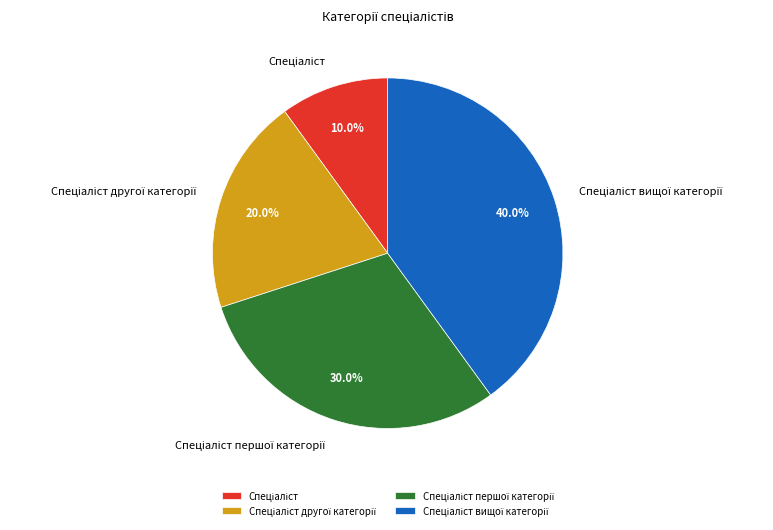

Is there any slice that represents more than half of the pie?

No